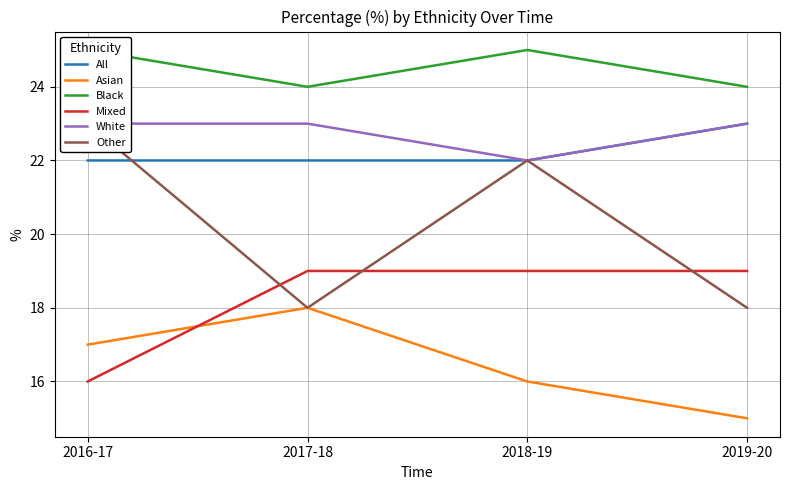

Reading right to left, transcribe all the data shown in this chart.

All: 2019-20=23	2018-19=22	2017-18=22	2016-17=22
Asian: 2019-20=15	2018-19=16	2017-18=18	2016-17=17
Black: 2019-20=24	2018-19=25	2017-18=24	2016-17=25
Mixed: 2019-20=19	2018-19=19	2017-18=19	2016-17=16
White: 2019-20=23	2018-19=22	2017-18=23	2016-17=23
Other: 2019-20=18	2018-19=22	2017-18=18	2016-17=23